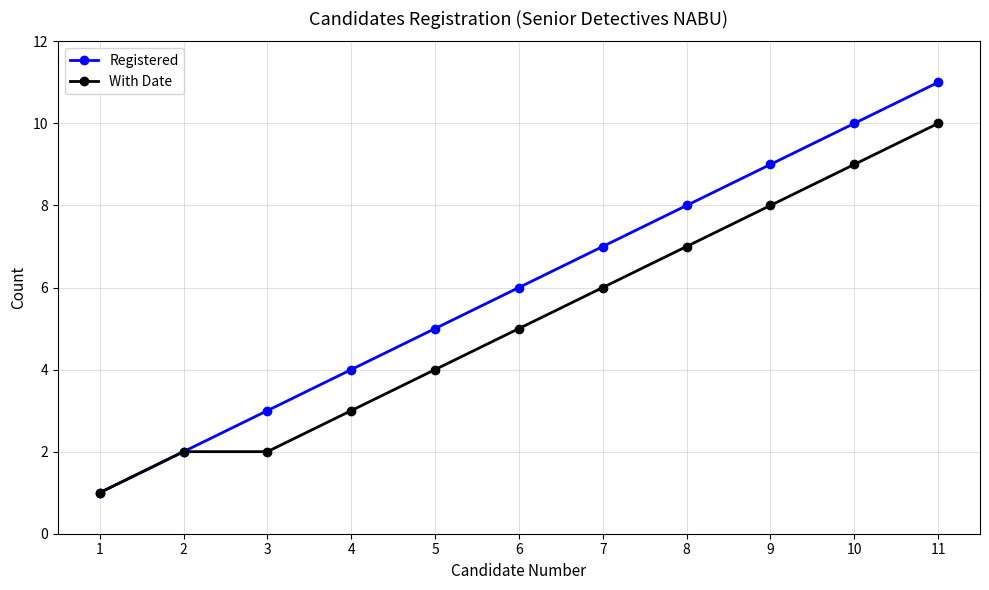

What is the minimum value shown in the chart?

1